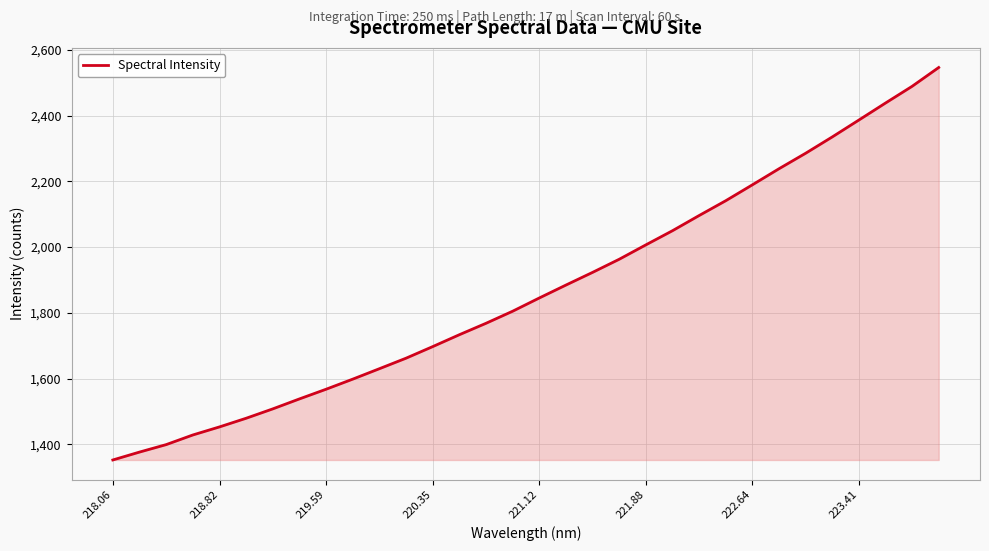

What is the difference between the maximum and minimum values?

1193.8